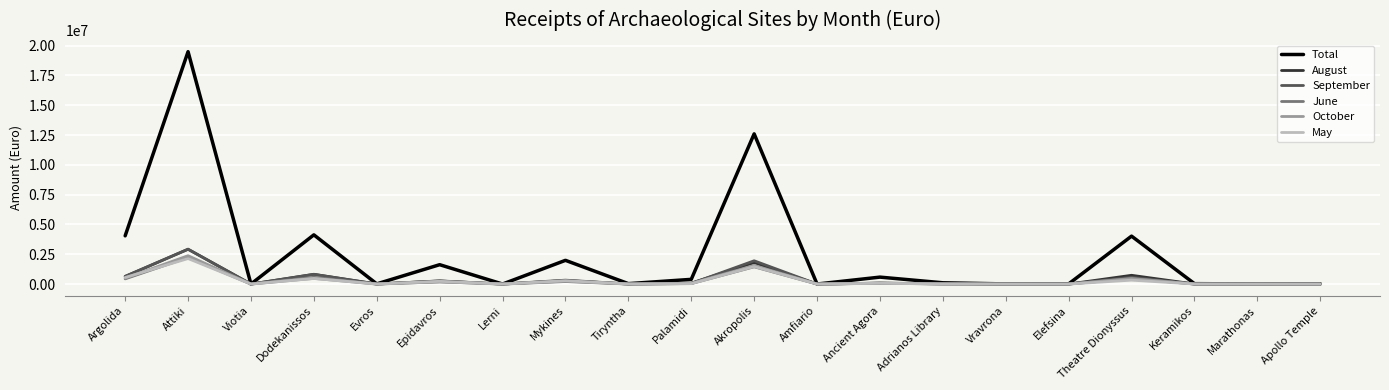

What are all the series names shown in the legend?

Total, August, September, June, October, May